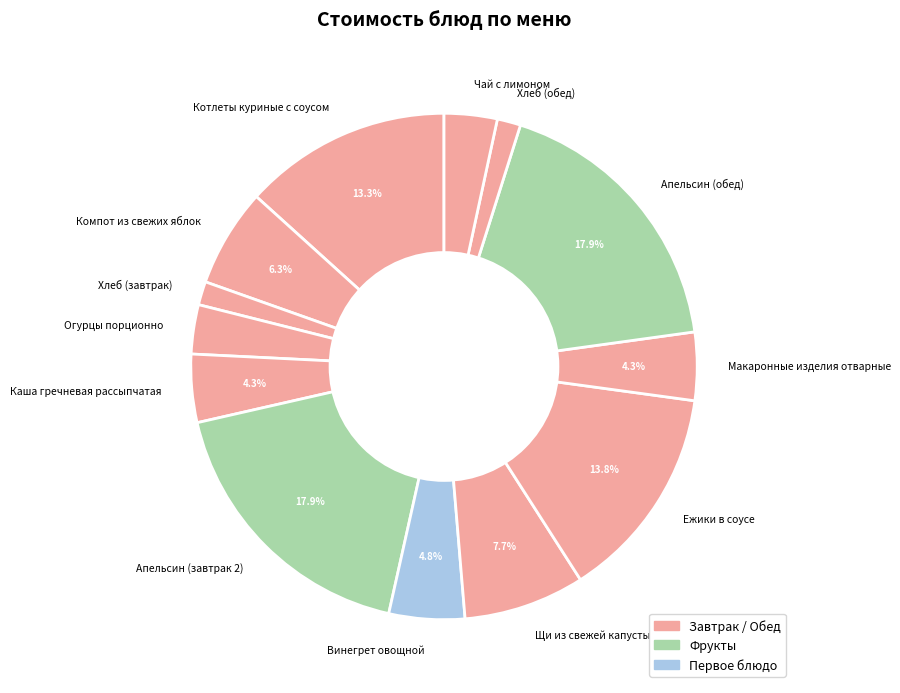

To the nearest percent, what percentage of the pie is Винегрет овощной?

5%